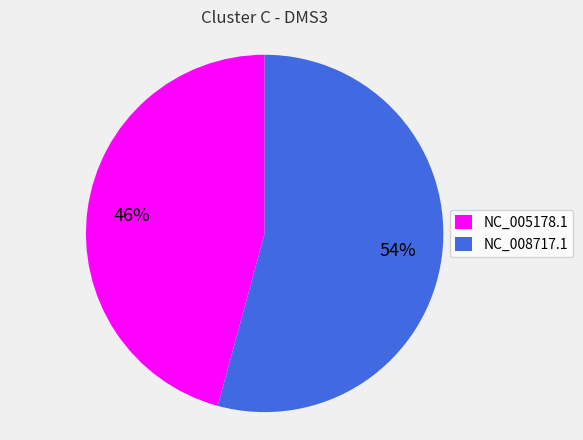

Which slice represents more than half of the pie?

NC_008717.1